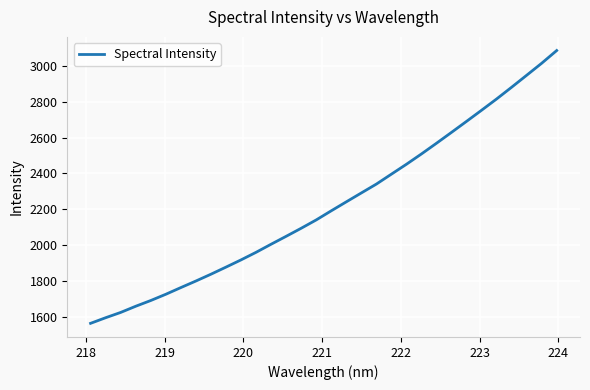

What is the difference between the maximum and minimum values?

1522.3